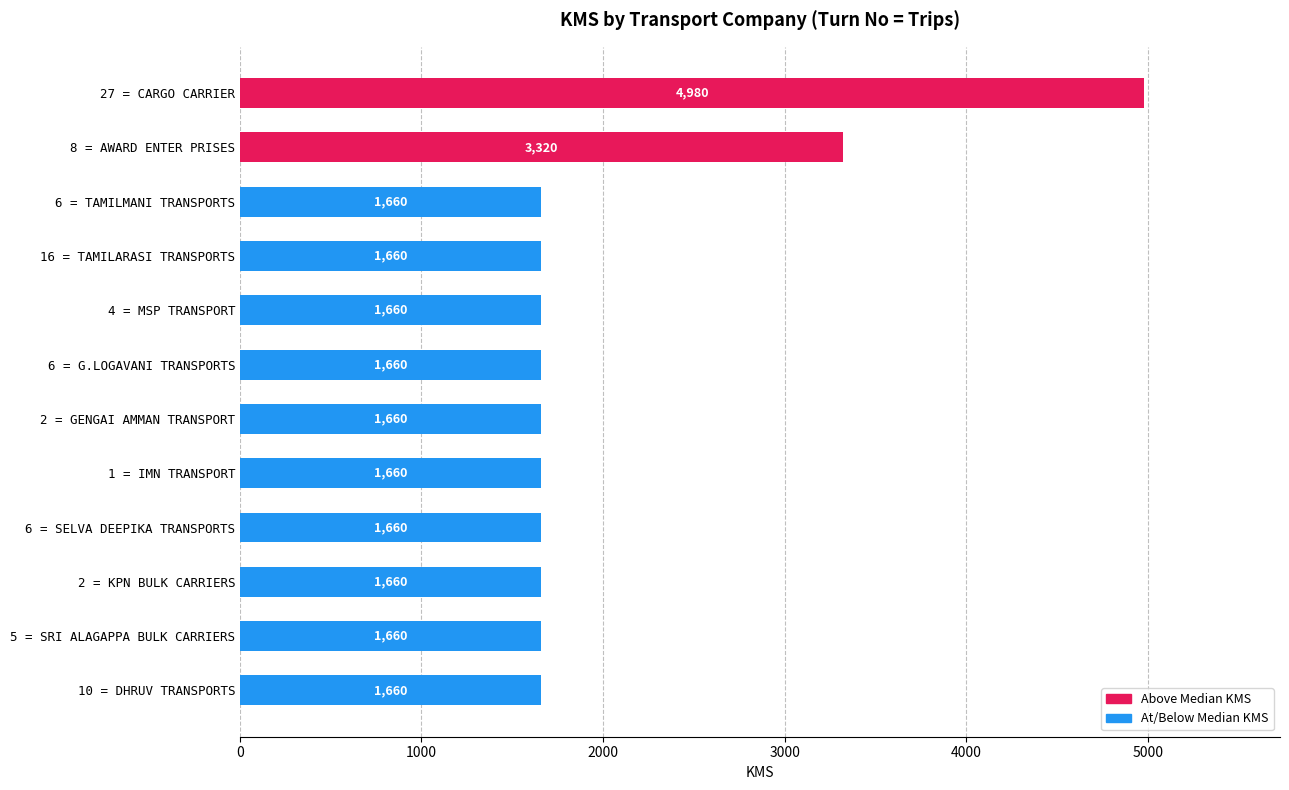

The chart shows a value of 3320 at 8 = AWARD ENTER PRISES. True or false?

True